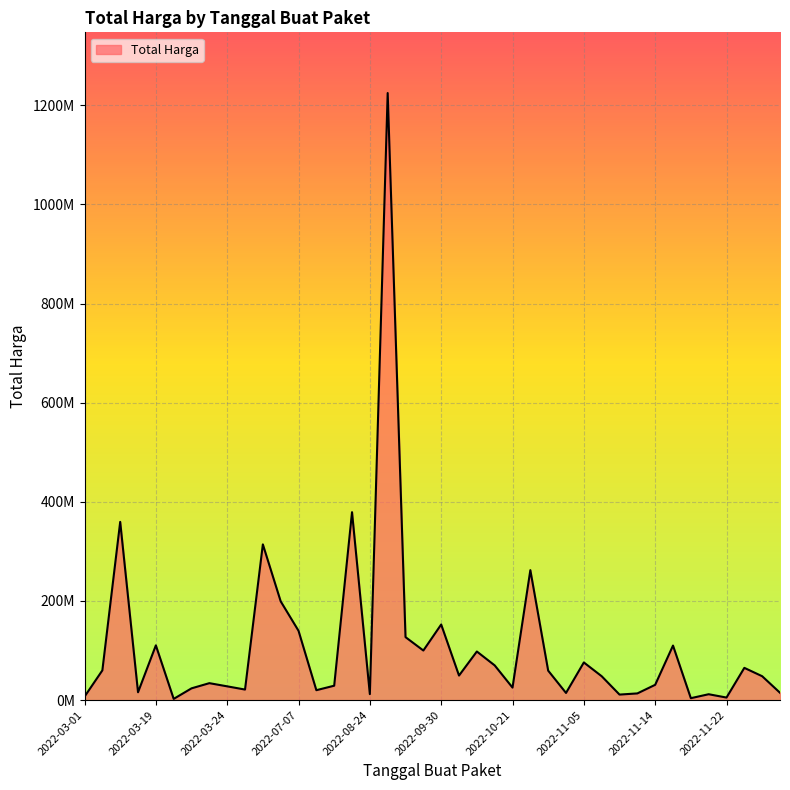

Is this an area chart (filled region under the line)?

Yes